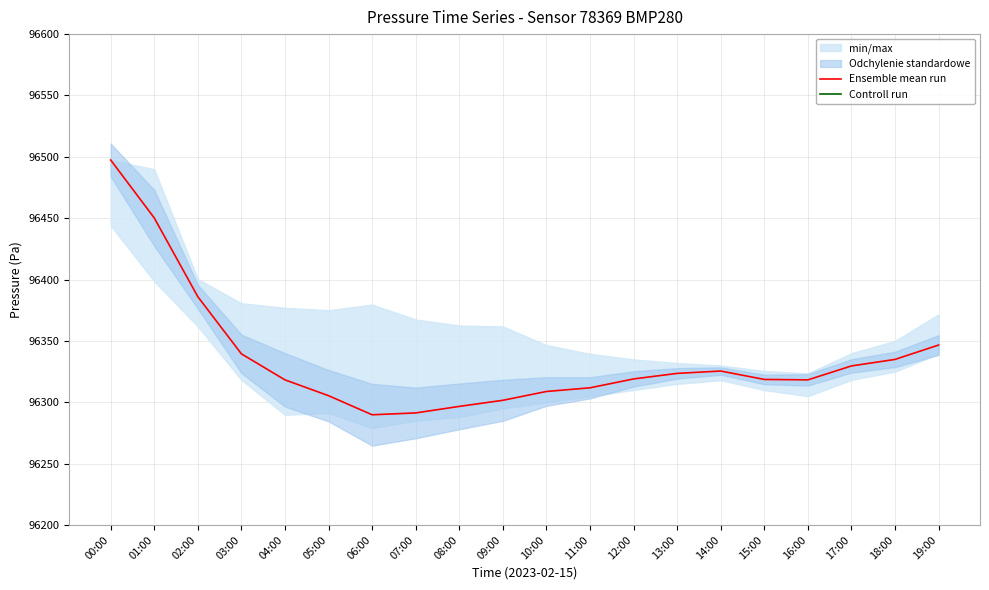

What is the highest value of the Ensemble mean run series?

96497.4